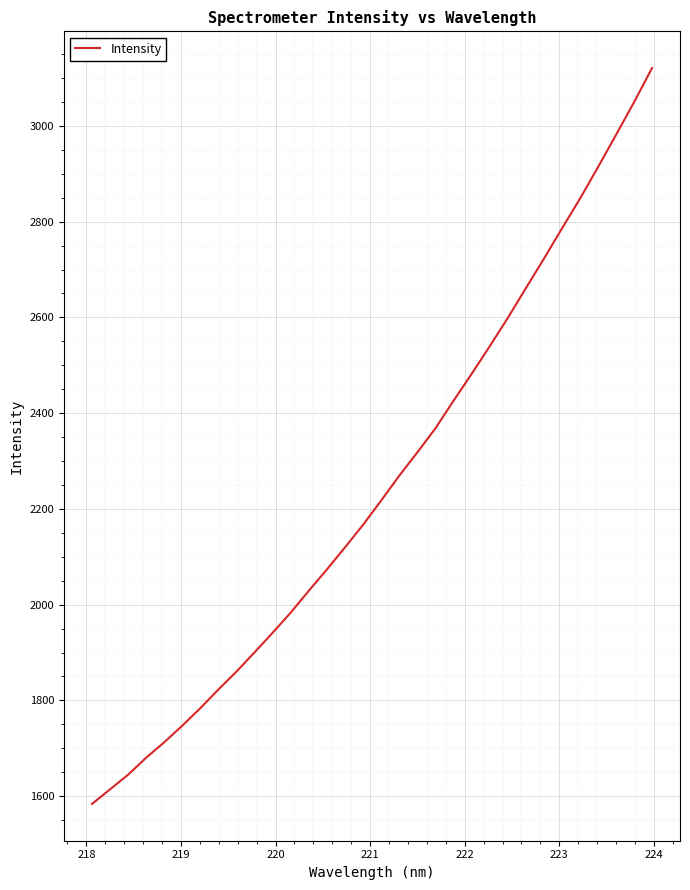

Is this an area chart (filled region under the line)?

No